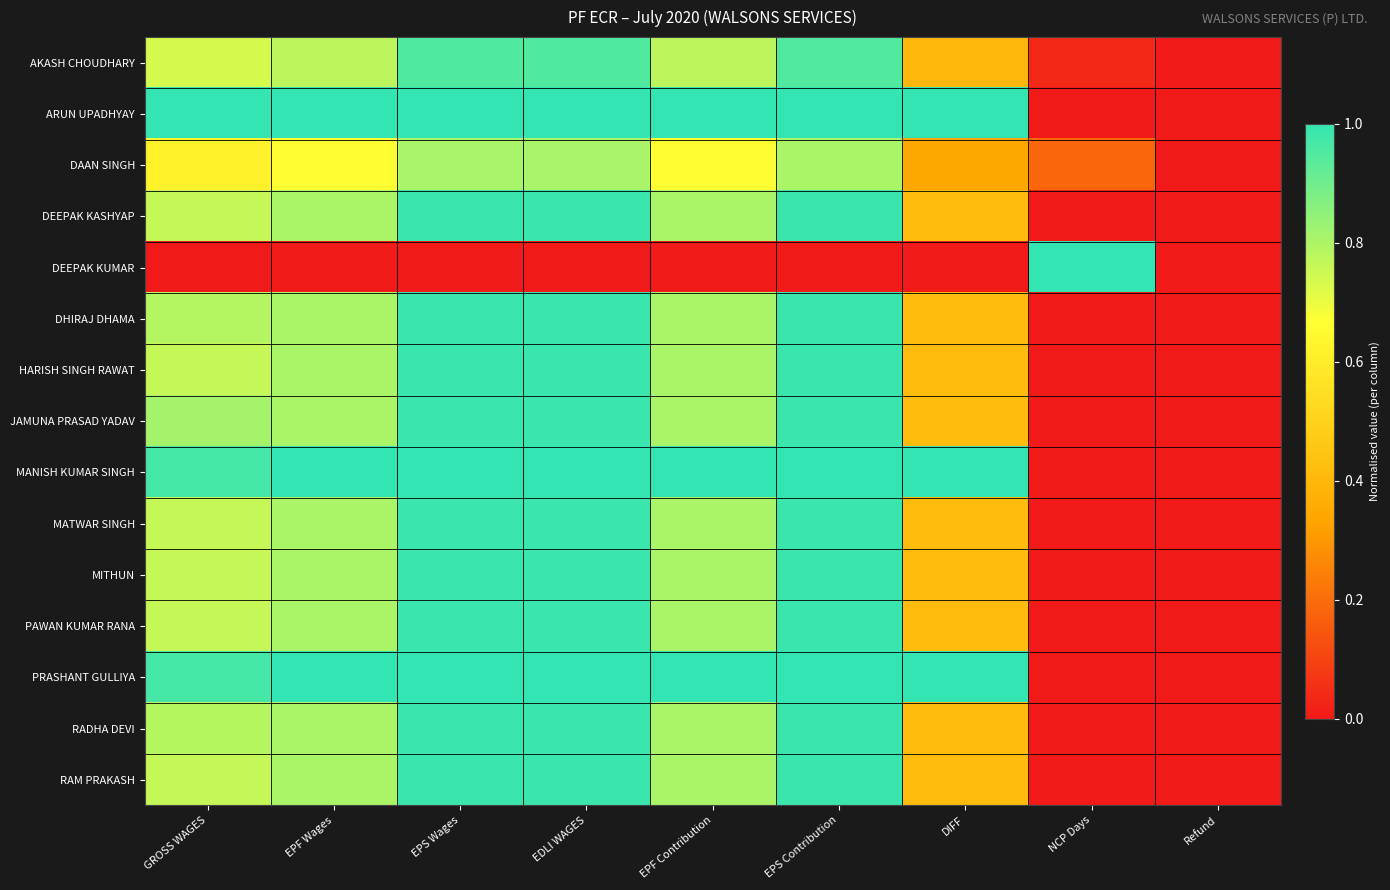

List the series in order of their peak value, highest first.

ARUN UPADHYAY, MANISH KUMAR SINGH, PRASHANT GULLIYA, DEEPAK KUMAR, DEEPAK KASHYAP, DHIRAJ DHAMA, HARISH SINGH RAWAT, JAMUNA PRASAD YADAV, MATWAR SINGH, MITHUN, PAWAN KUMAR RANA, RADHA DEVI, RAM PRAKASH, AKASH CHOUDHARY, DAAN SINGH